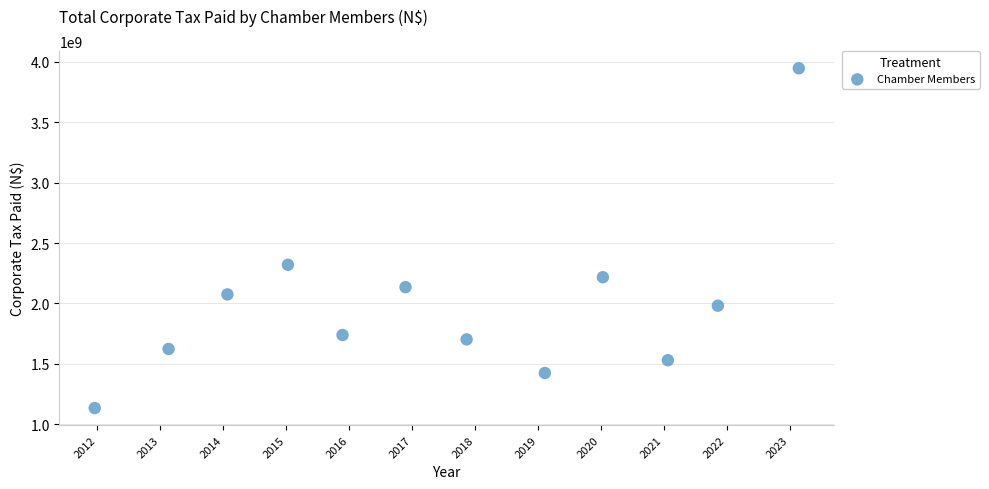

What Y value in the scatter plot is closest to 2540463932?

2320198883.6